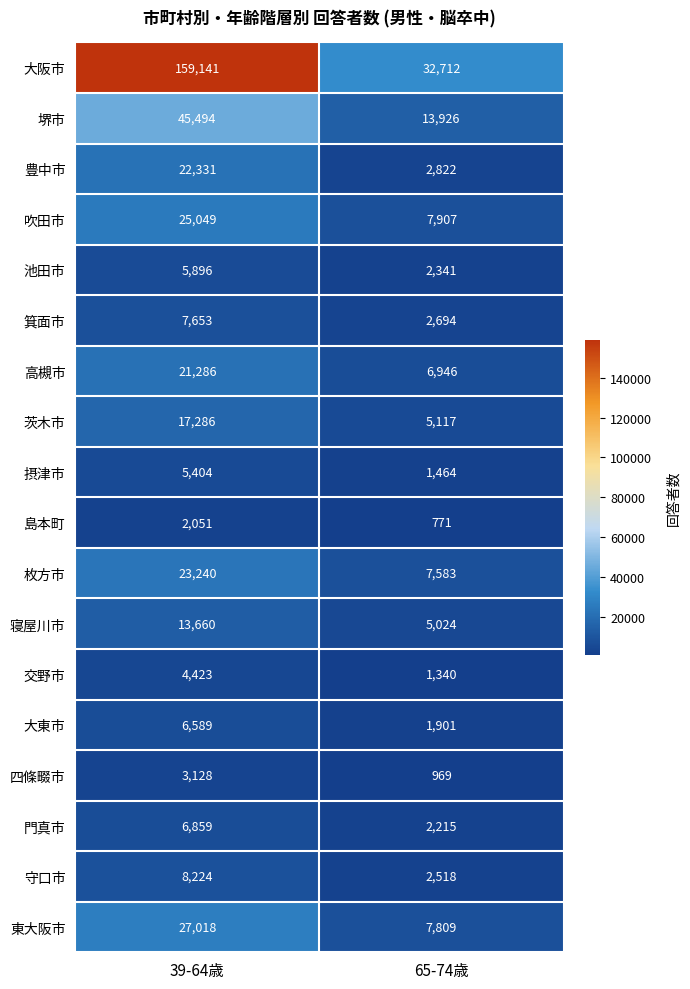

What is the sum of the 島本町 values at 39-64歳 and 65-74歳?

2822